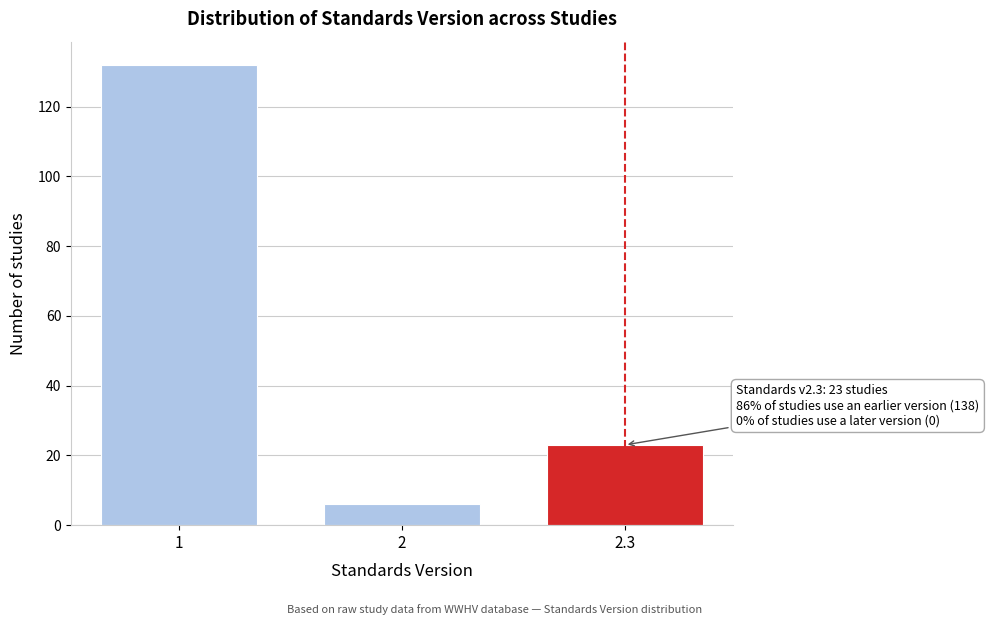

Reading right to left, list all the values displayed in this chart.

23	6	132